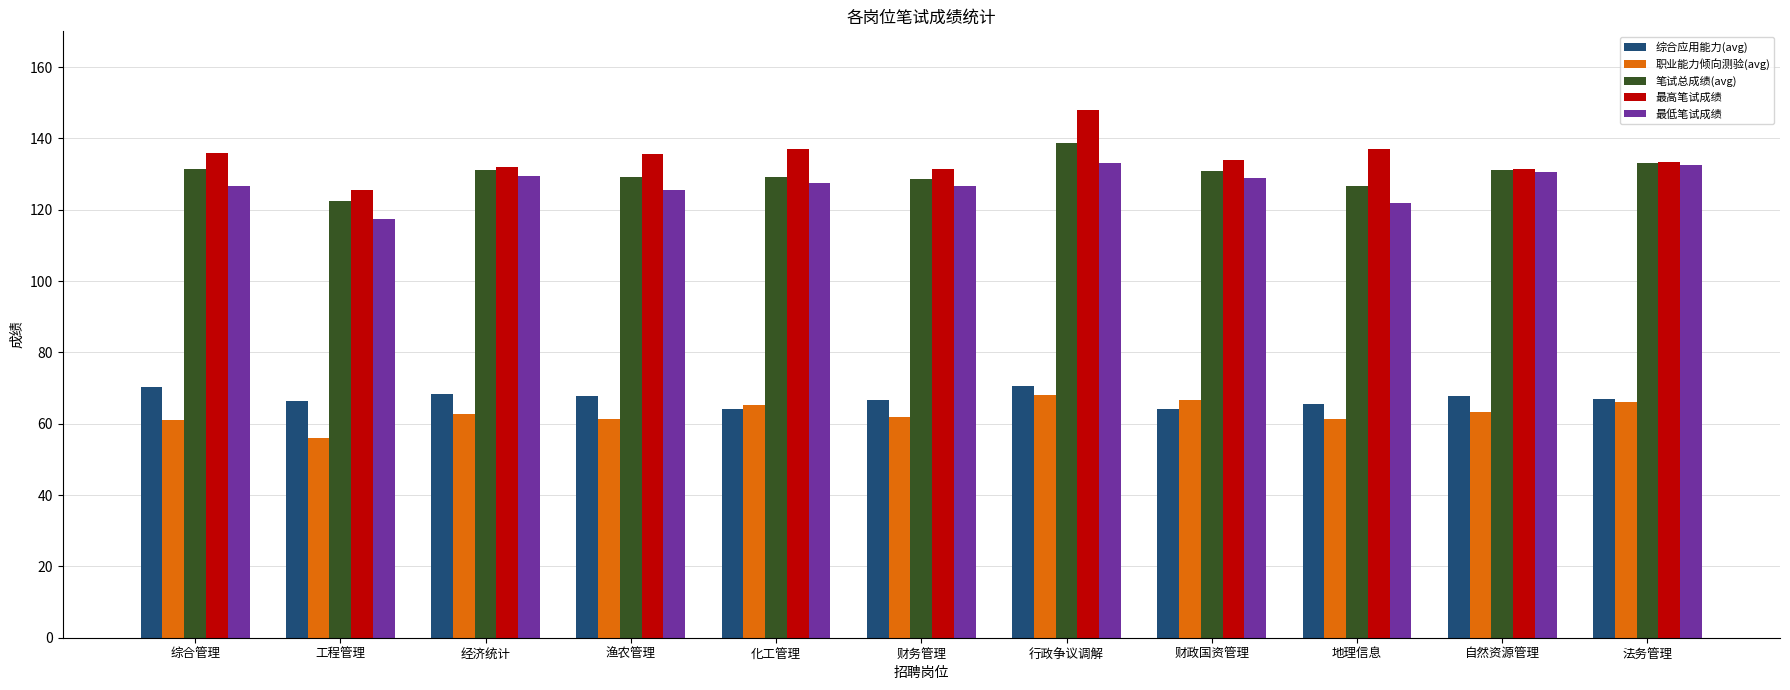

Is the value of 最高笔试成绩 at 工程管理 greater than the value of 职业能力倾向测验(avg) at 经济统计?

Yes